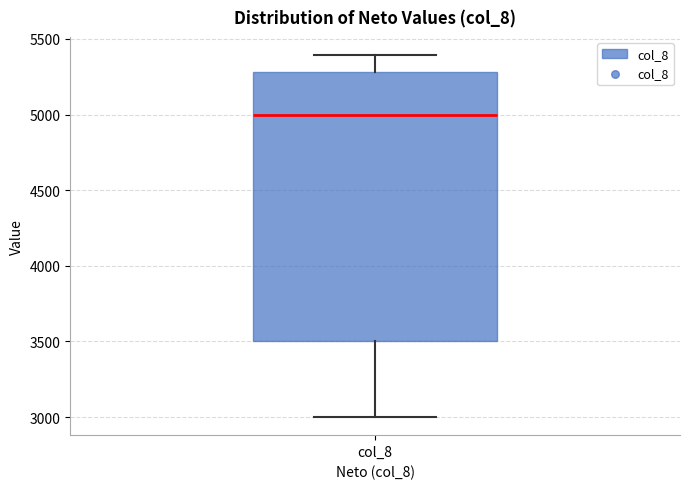

Transcribe this box plot: give where the median line is, the range the box spans, and where the two whiskers end, as read against the y-axis. The values are not printed on the chart, so give them approximately, as read against the axis.

median 5000, box 3500 to 5300, whiskers 3000 to 5400